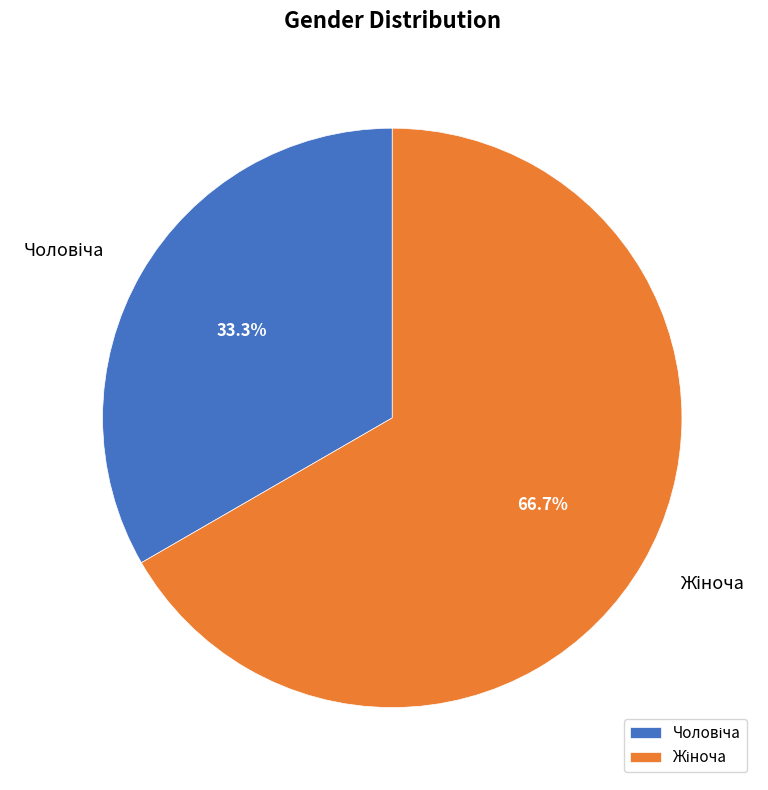

Count the number of slices in the pie.

2